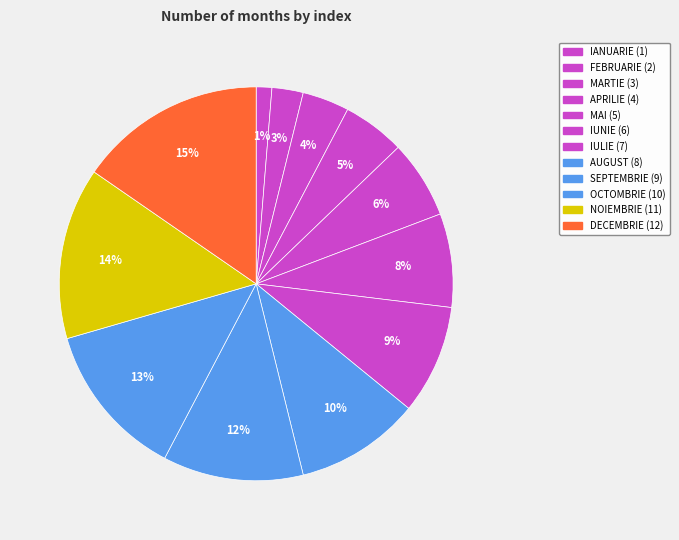

Do DECEMBRIE and IUNIE together represent more than half of the pie?

No